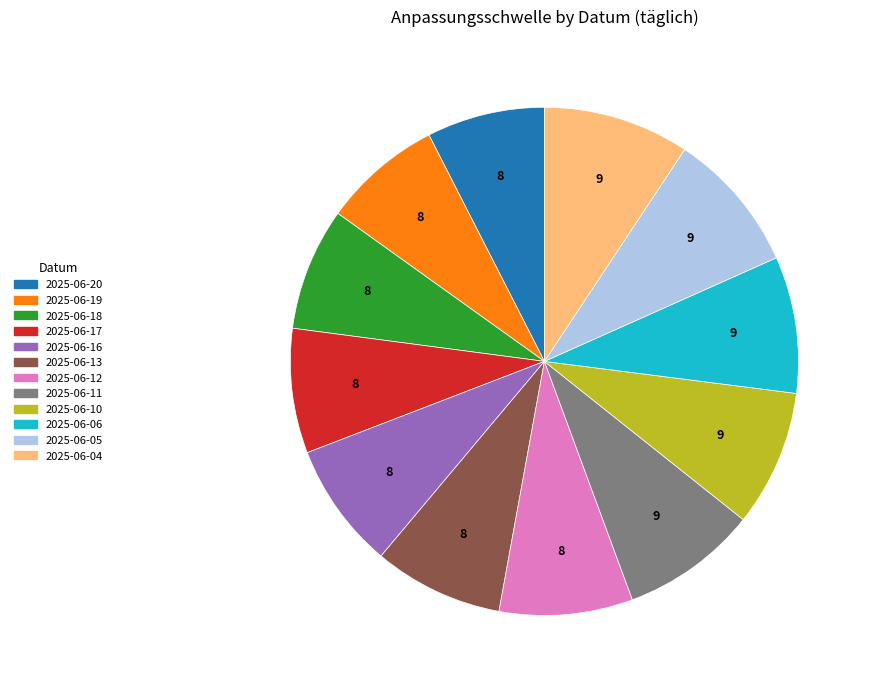

Is there a majority slice in this chart?

No